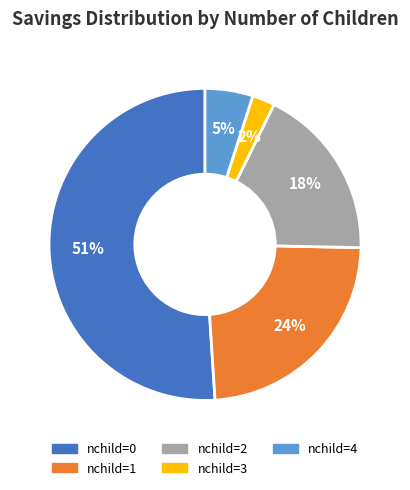

Is there any slice that represents more than half of the pie?

Yes